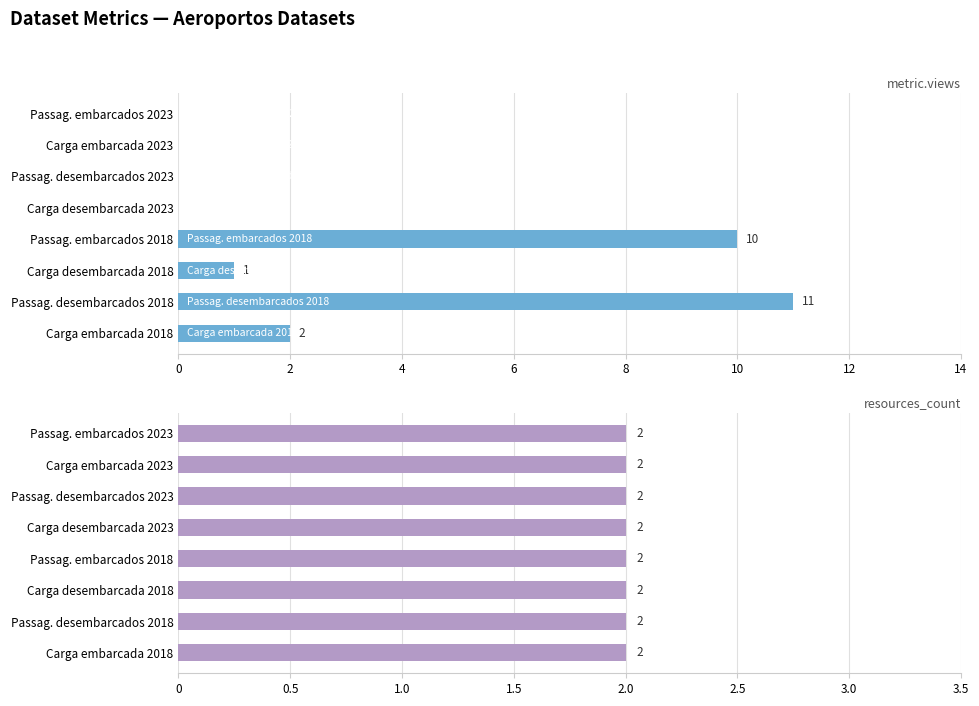

What are all the series names shown in the legend?

metric.views, resources_count